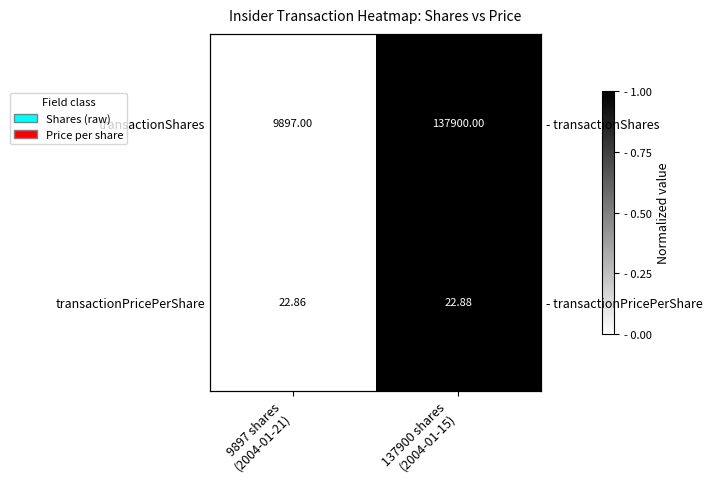

List the labels in order of transactionShares value, largest first.

137900 shares (2004-01-15), 9897 shares (2004-01-21)